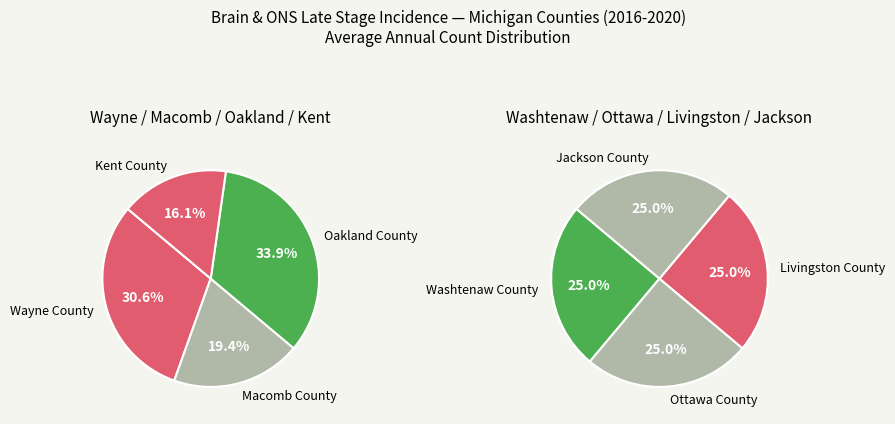

How many segments does this pie chart have?

8